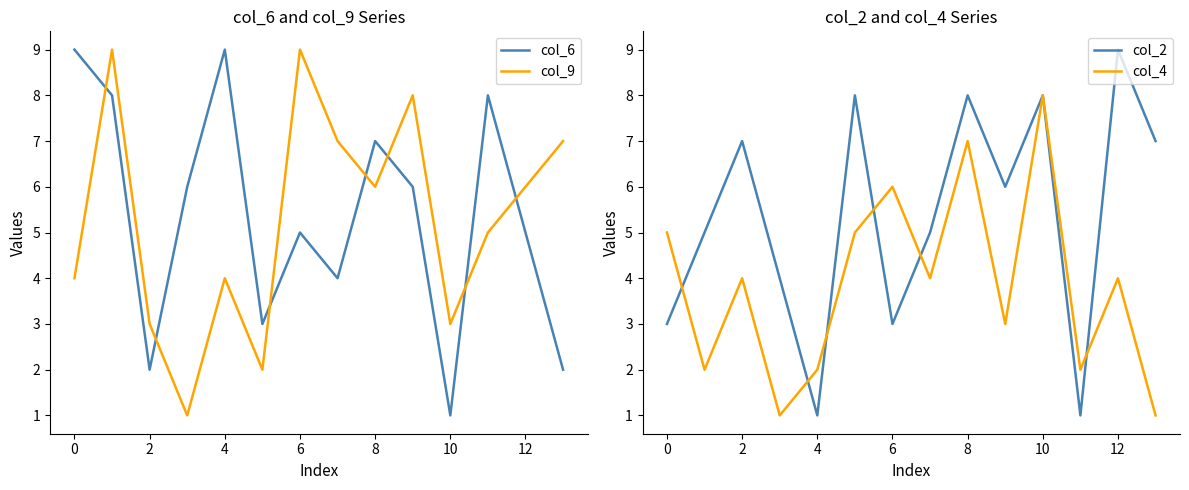

What is the spread (max minus min) of values at 11?

7